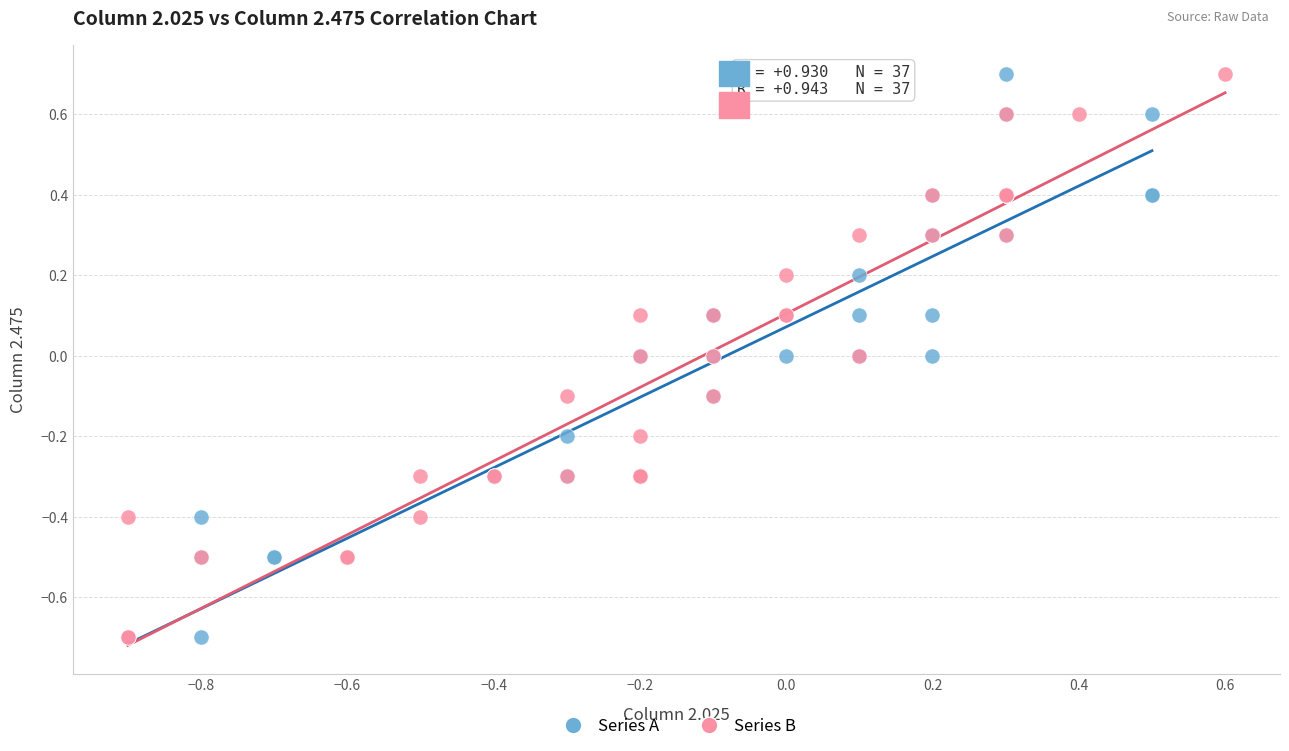

What are all the series names shown in the legend?

Series A, Series B